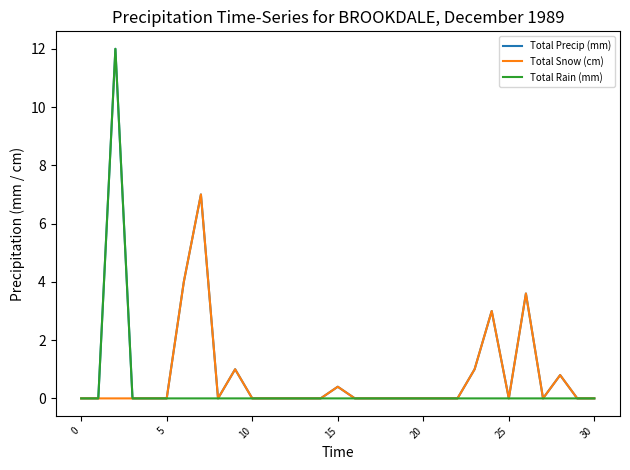

What is the highest value of the Total Rain (mm) series?

12.0